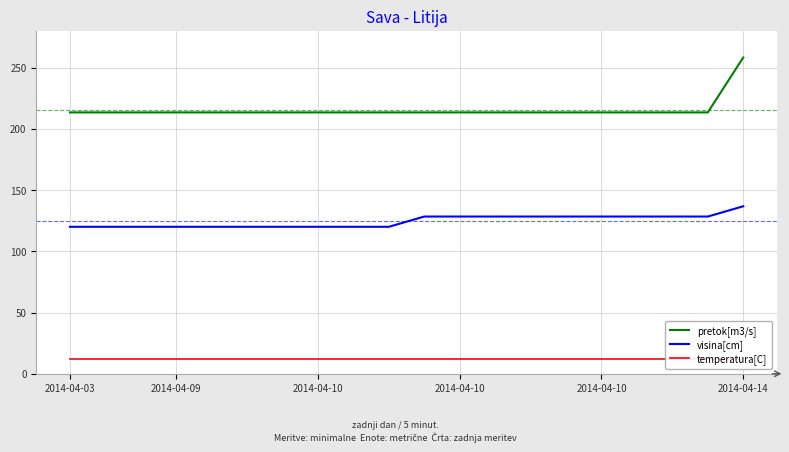

What is the spread (max minus min) of values at 9?

201.0